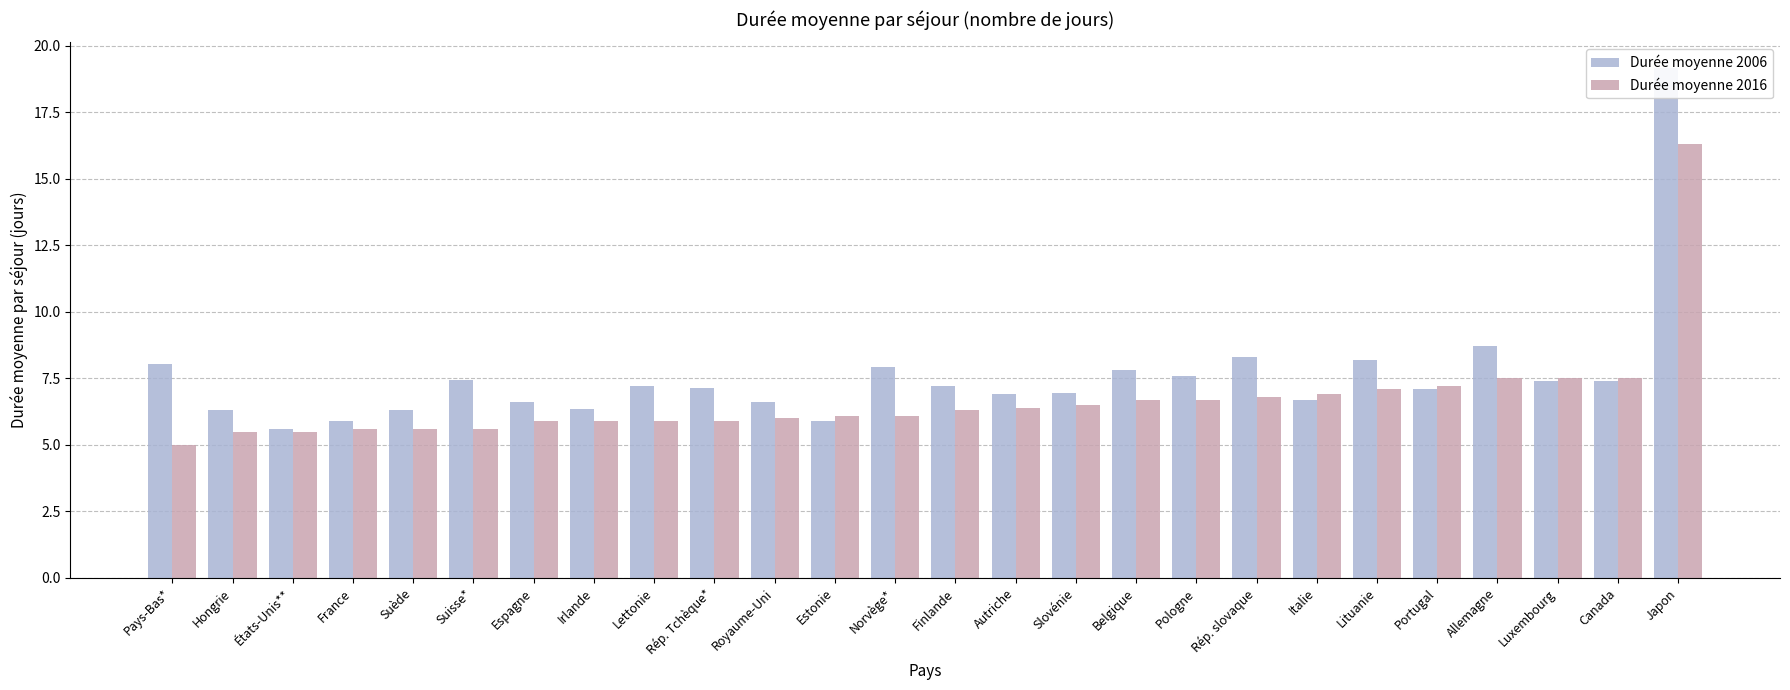

True or false: Durée moyenne 2016 has a value of 5.9 at Rép. Tchèque*.

True